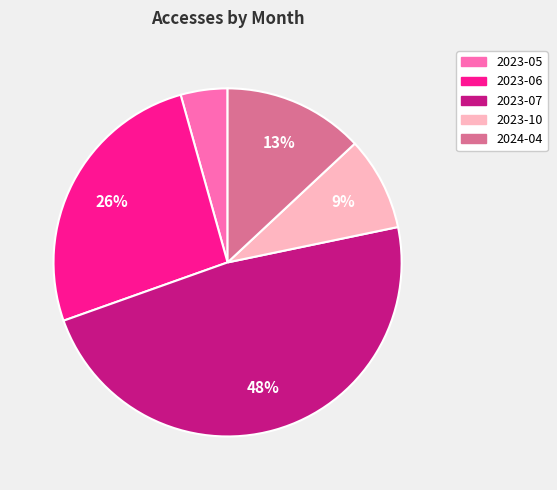

The 2024-04 slice represents 13% of the pie. True or false?

True